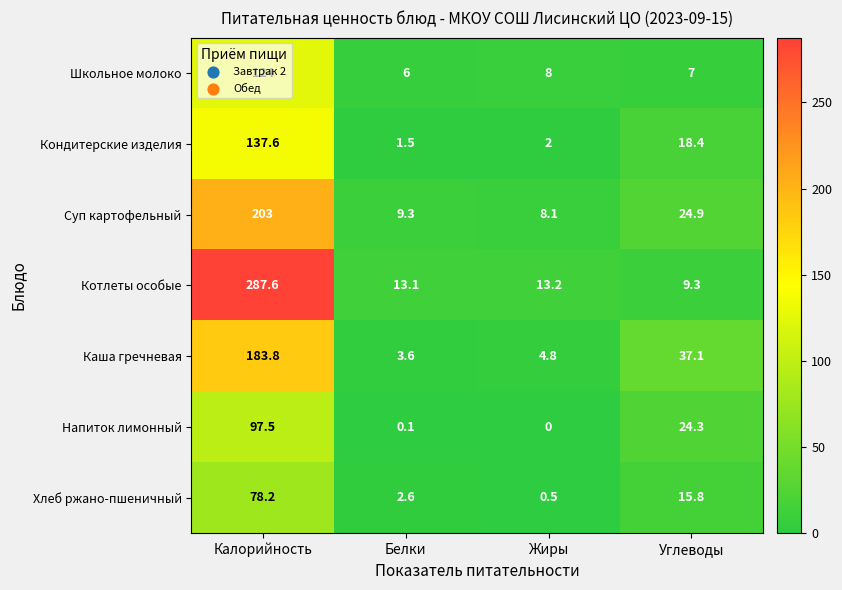

At which label does Суп картофельный reach its peak?

Калорийность